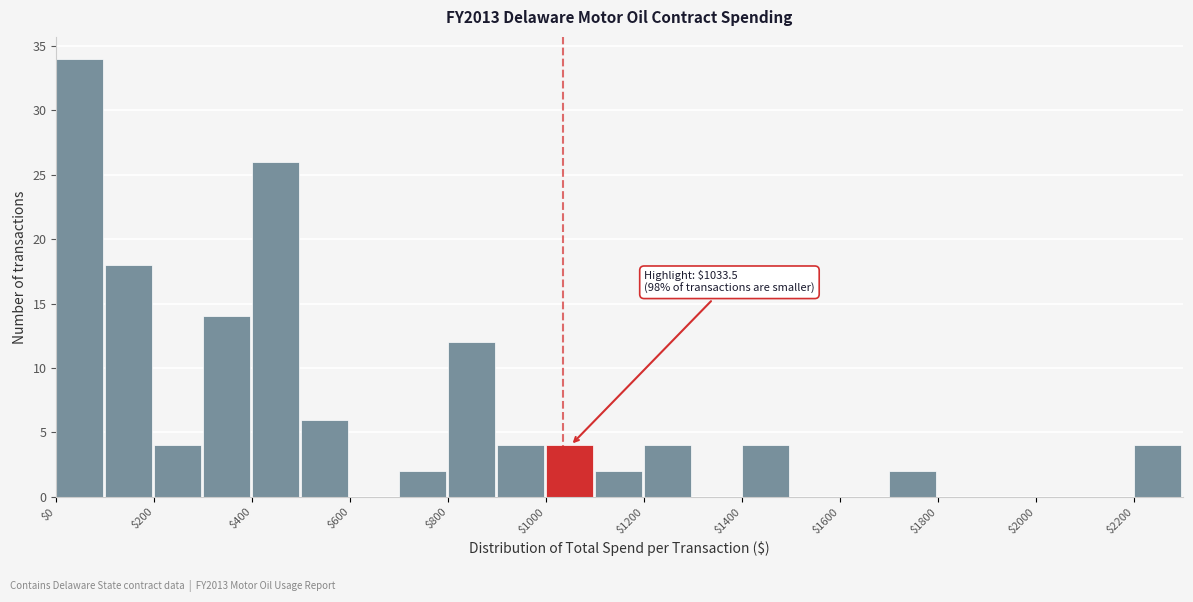

Over which range of the x-axis is the bar tallest?

0 to 100